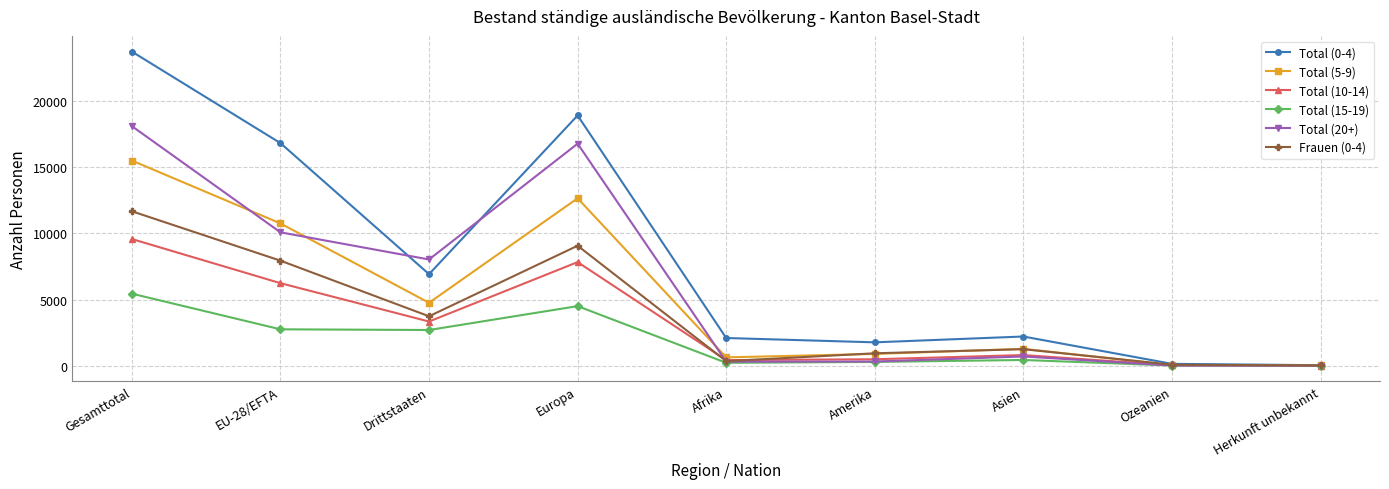

What position from the right is Gesamttotal?

9